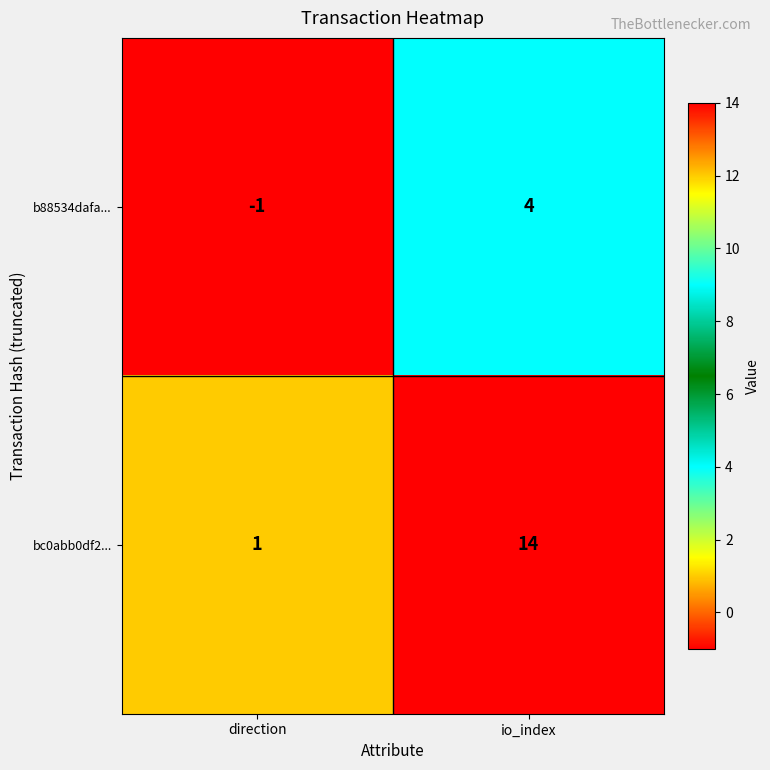

What is the difference between the maximum and minimum values in the bc0abb0df2... series?

13